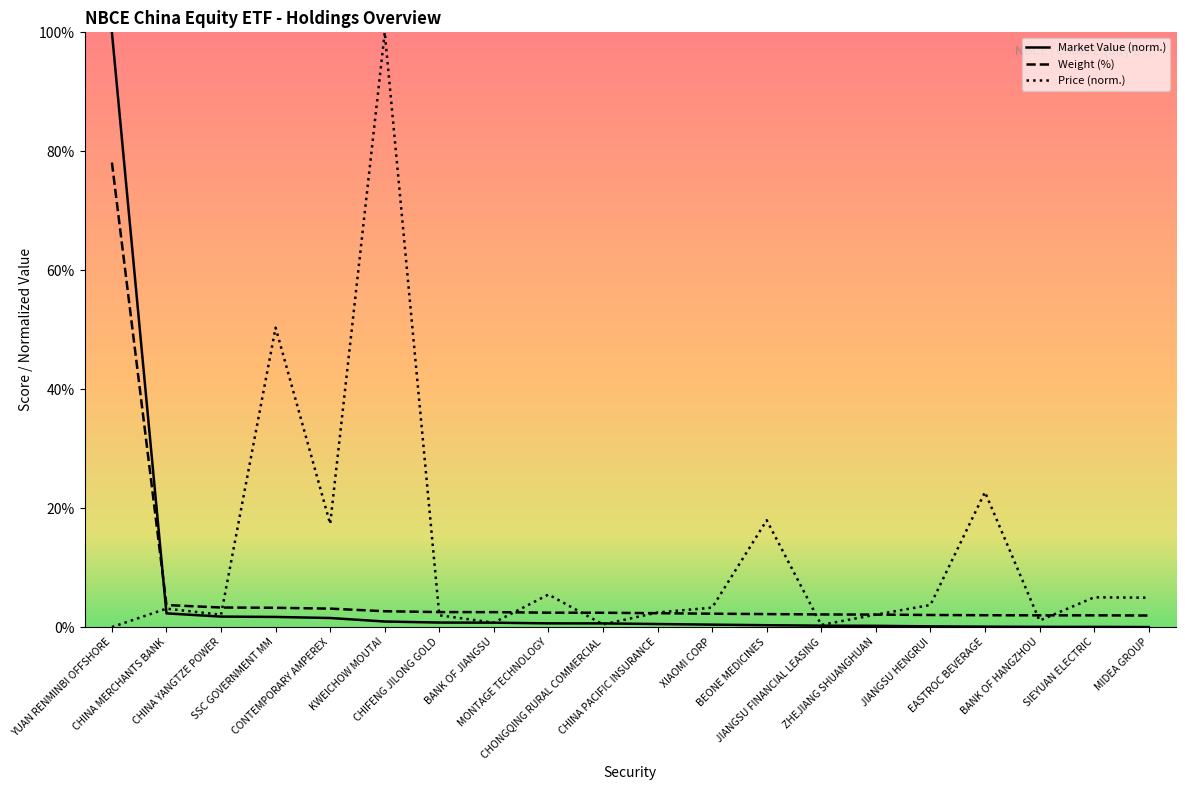

What are all the series names shown in the legend?

Market Value (norm.), Weight (%), Price (norm.)